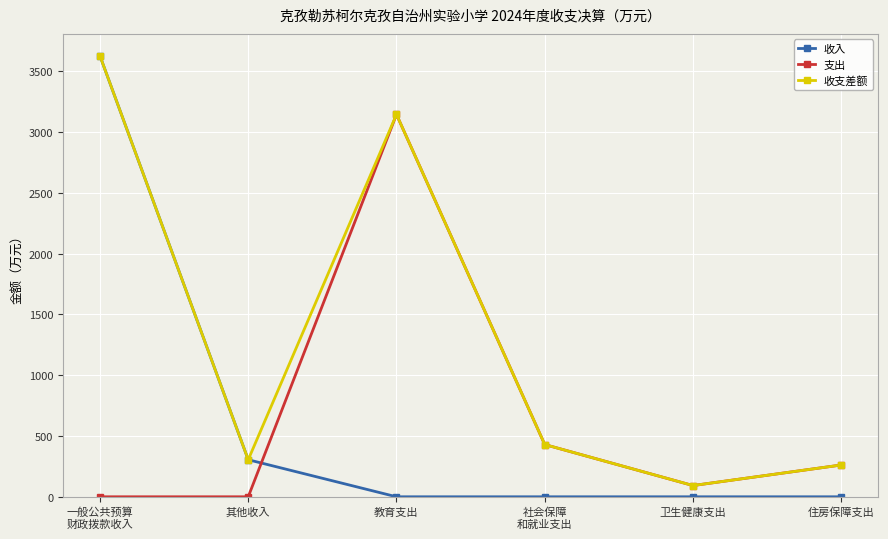

What is the difference between the maximum and minimum values in the 收支差额 series?

3532.6